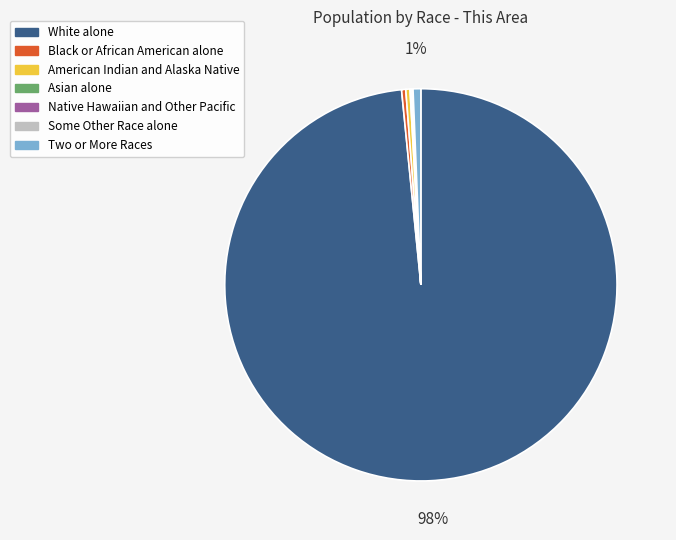

What percentage is the Two or More Races slice, to the nearest percent?

1%